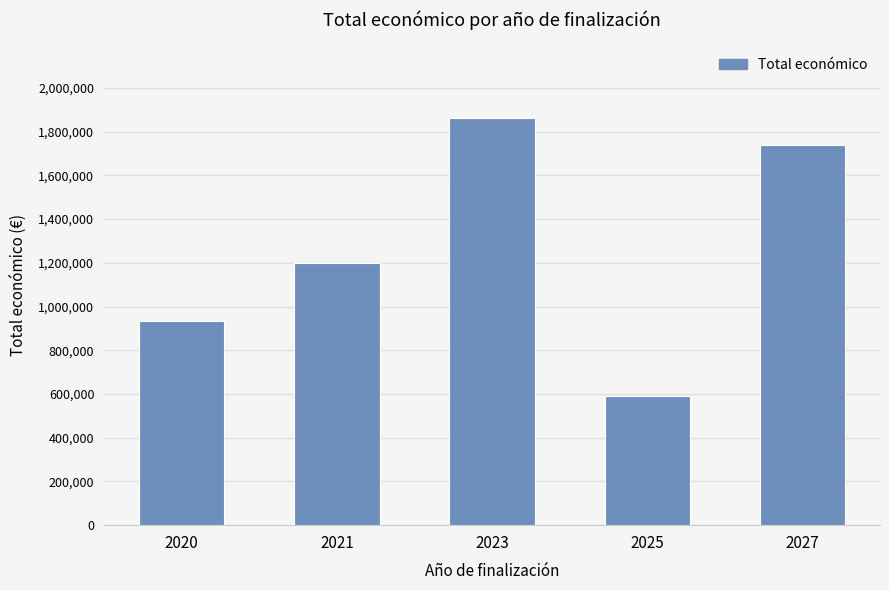

What is the change in value from 2021 to 2023?

+661484